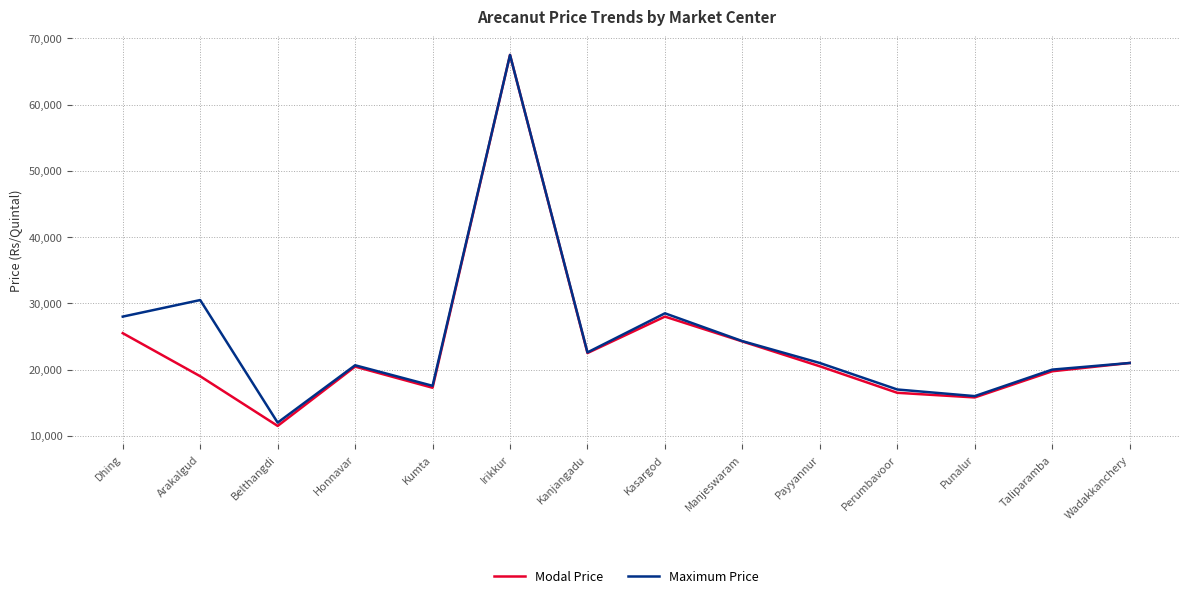

What is the maximum value shown in the chart?

67500